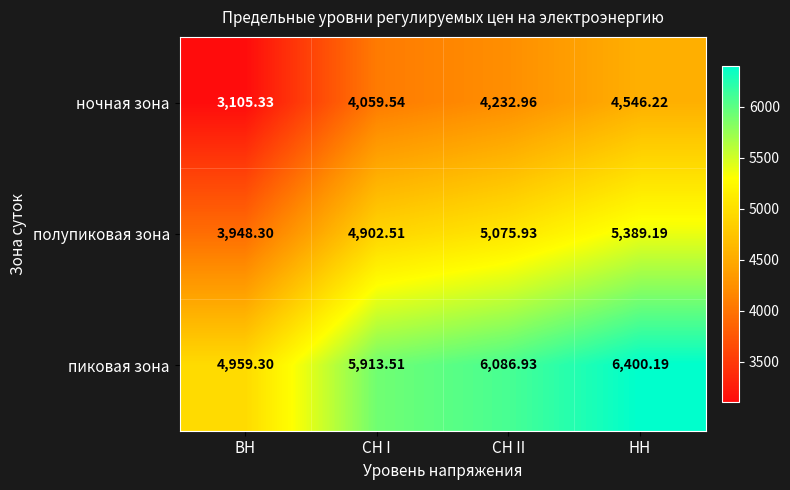

Rank the series by their maximum value, from lowest to highest.

ночная зона, полупиковая зона, пиковая зона